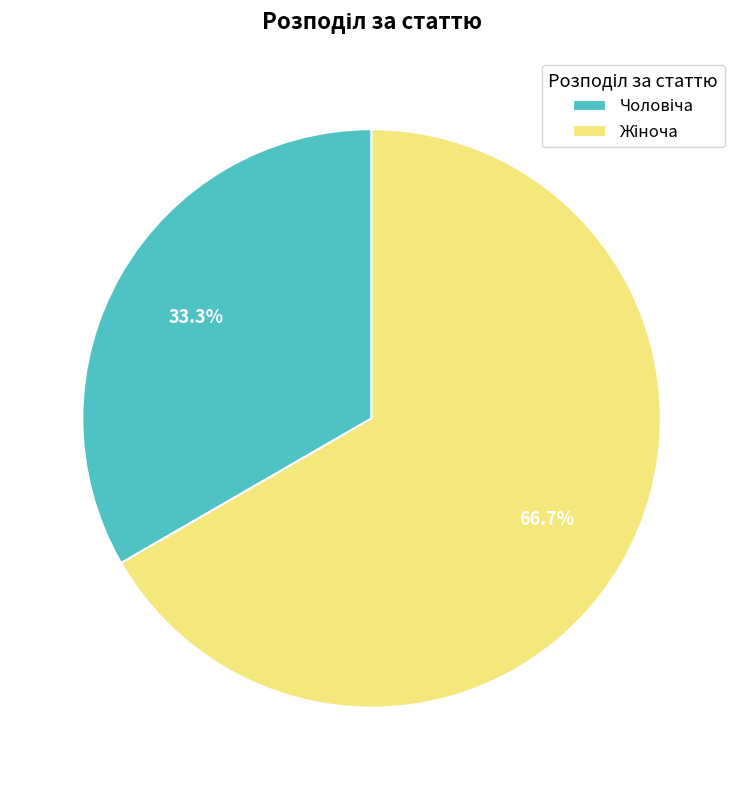

Is there a majority slice in this chart?

Yes